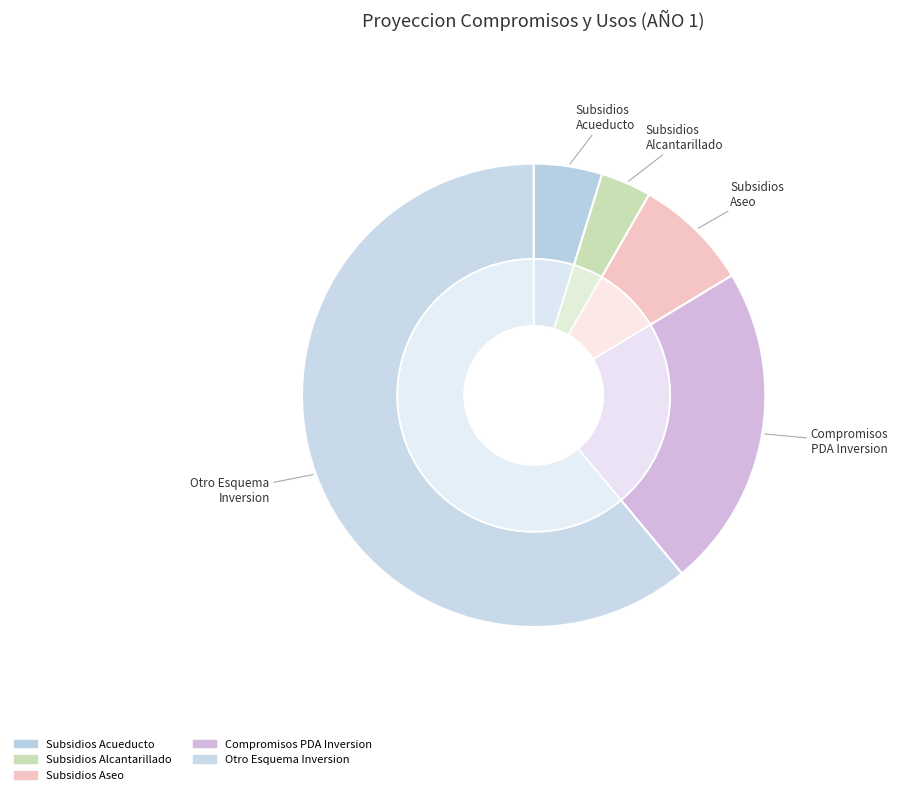

To the nearest percent, what percentage of the pie is COMPROMISOS CON OTRO ESQUEMA DE INVERSION?

61%